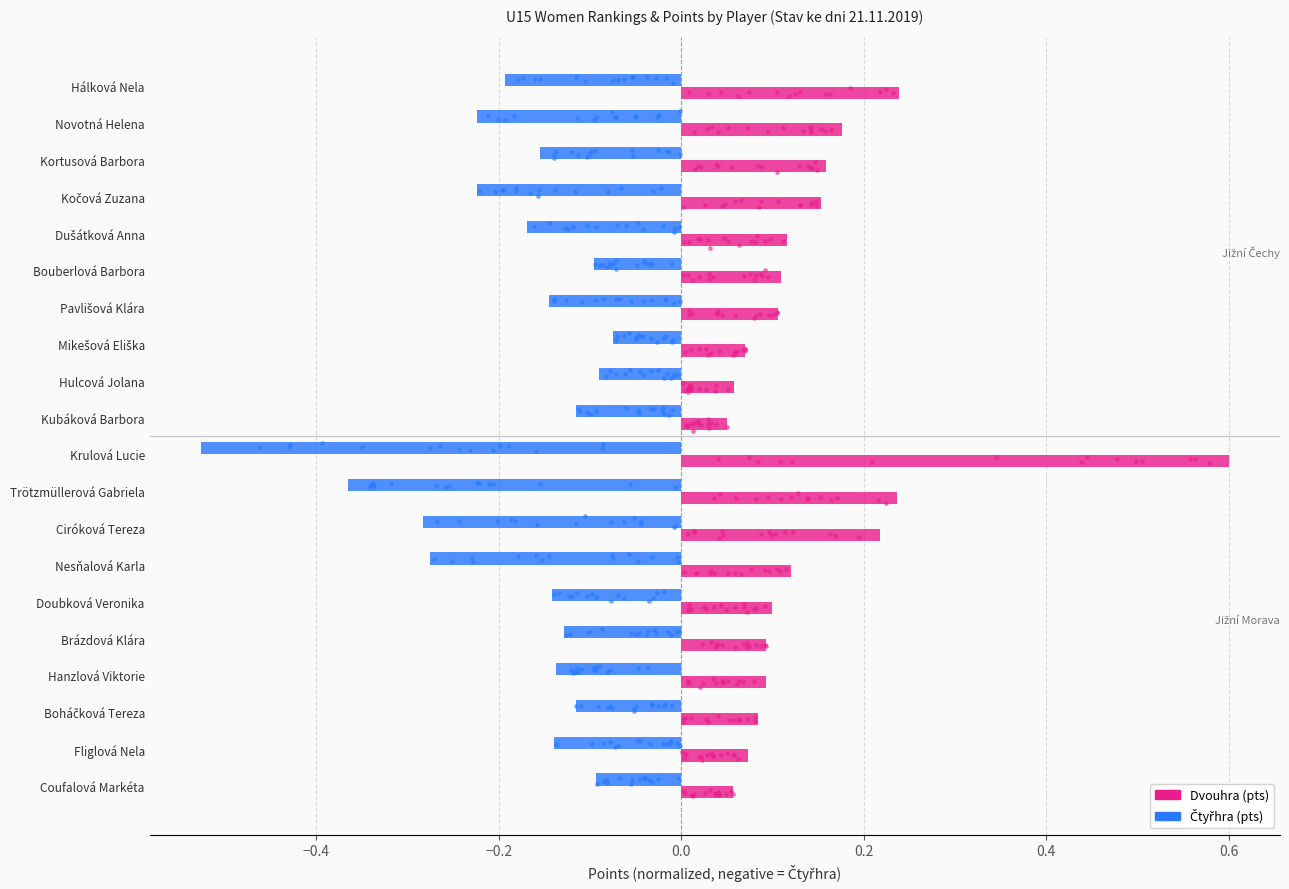

Which series has the largest total across all categories?

Dvouhra (pts)